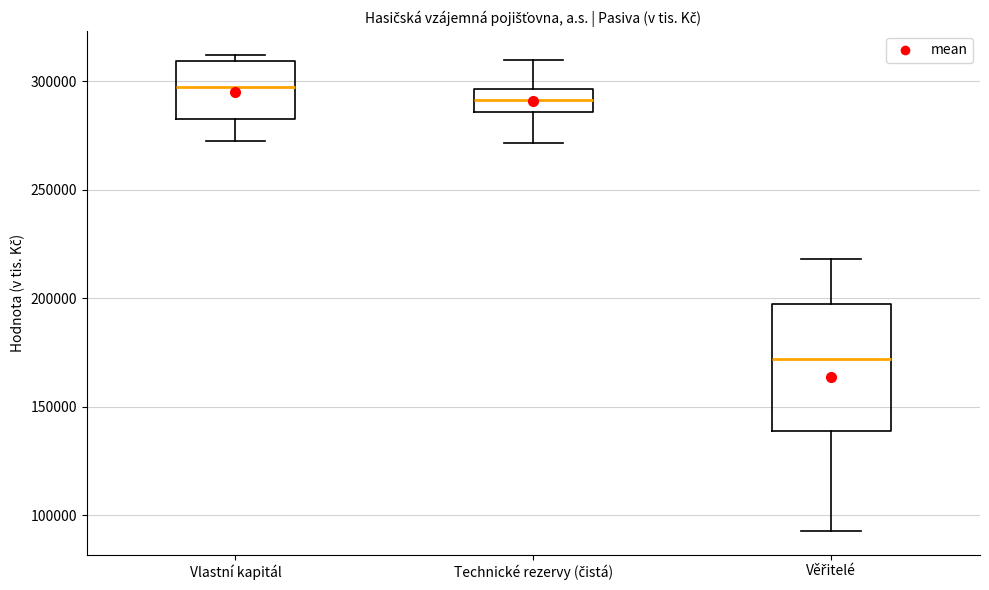

Reading left to right, transcribe this box plot: for each box, give where its median line is, the range the box spans, and where its two whiskers end, as read against the y-axis. The values are not printed on the chart, so give them approximately, as read against the axis.

Vlastní kapitál: median 295000, box 285000 to 310000, whiskers 275000 to 310000 (just above the box's upper edge)
Technické rezervy (čistá): median 290000, box 285000 to 295000, whiskers 270000 to 310000
Věřitelé: median 170000, box 140000 to 195000, whiskers 95000 to 220000